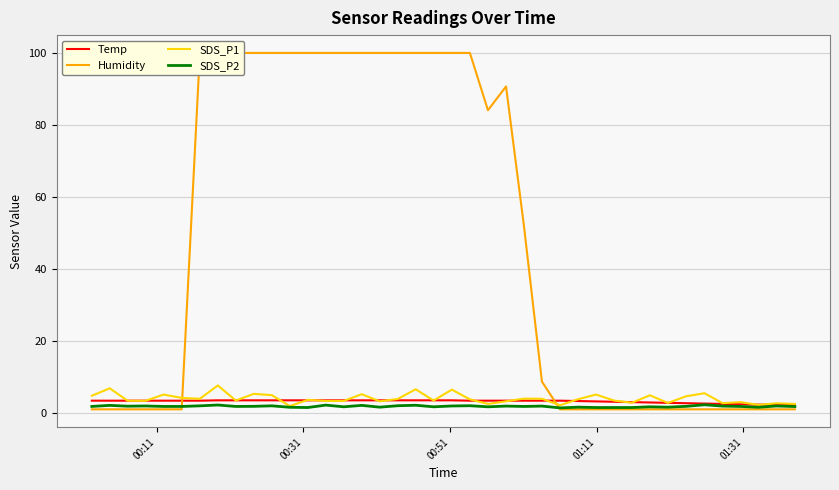

In Humidity, how many points are higher than both neighbors (excluding endpoints)?

1